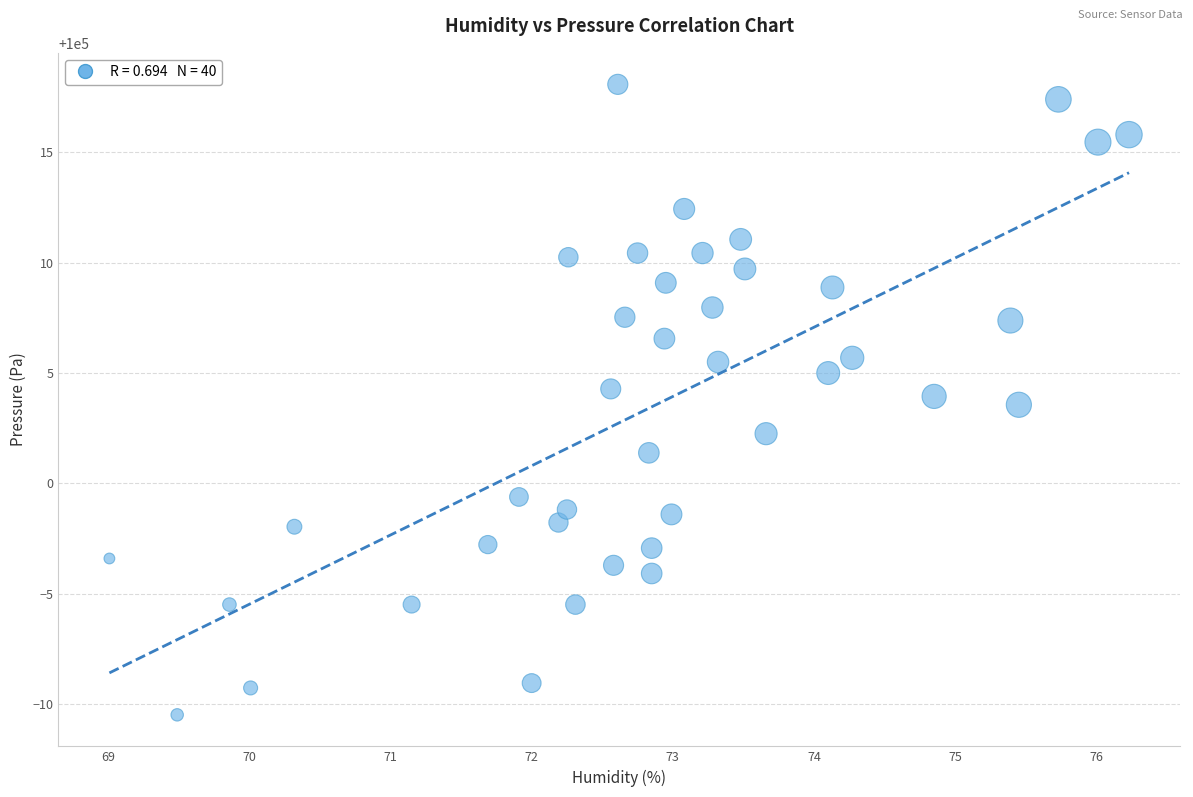

What is the range of X values (max minus min)?

7.2